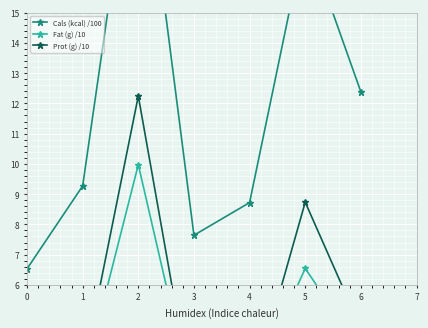

What value does the Prot (g) /10 series have at 1?

3.1